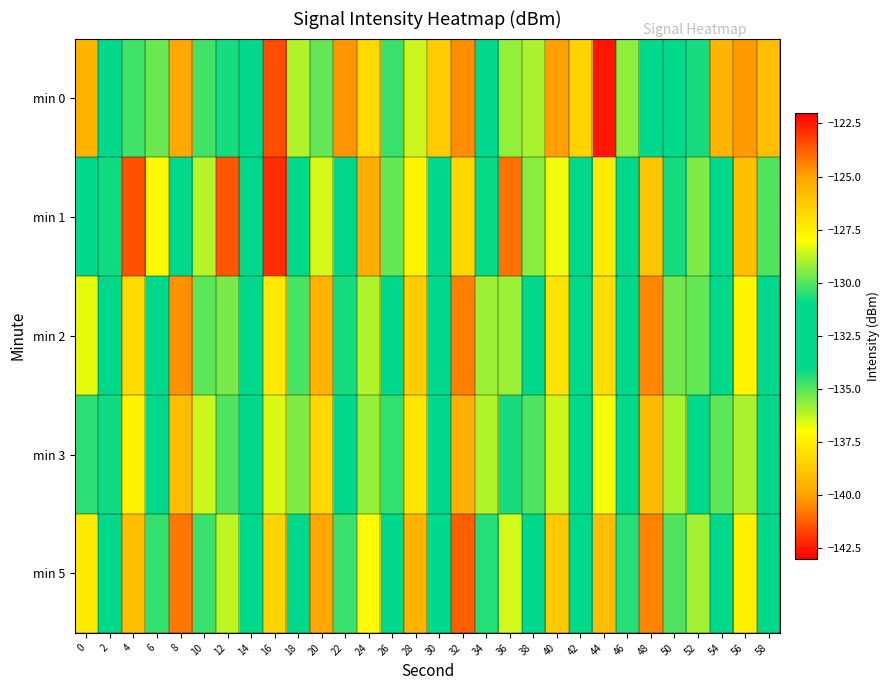

At which category is the sum across all series the highest?

32